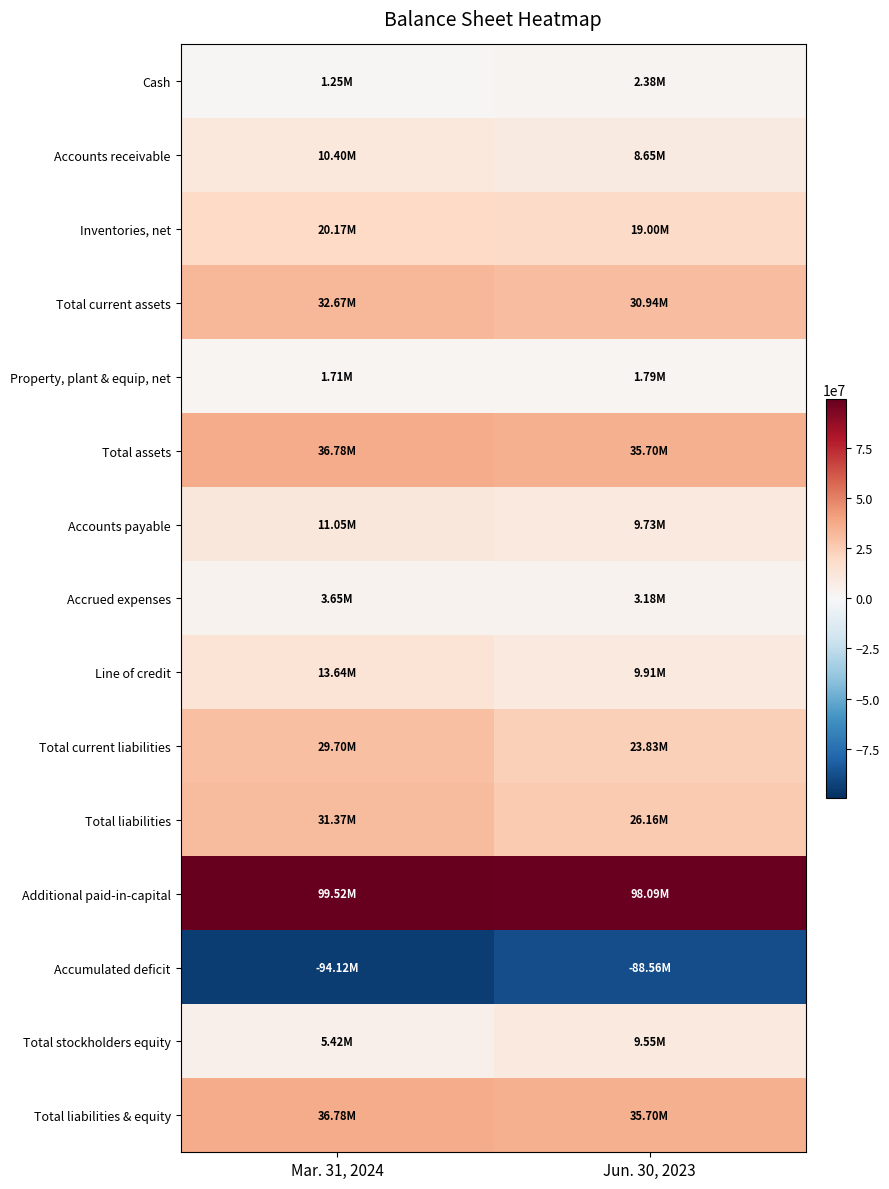

How many categories are shown in the chart?

2